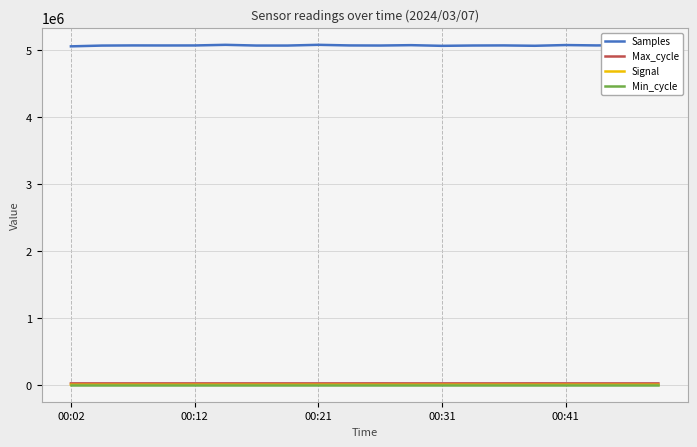

Which series has the largest total across all categories?

Samples